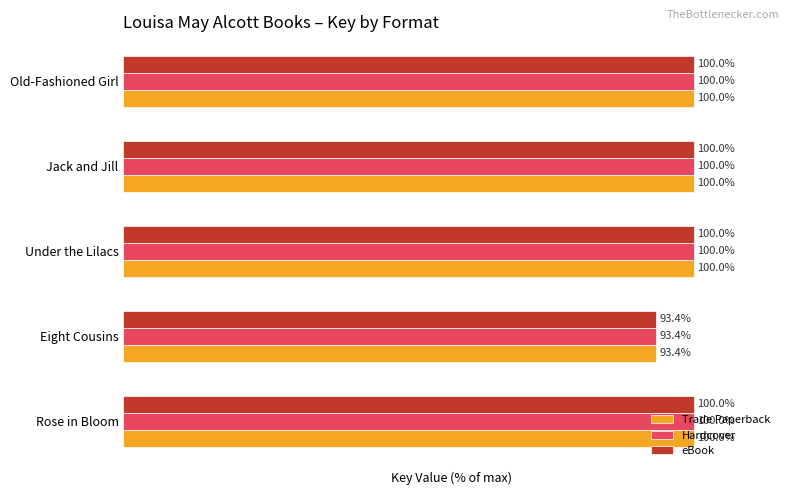

Where is Hardcover nearest to the value 96?

Eight Cousins